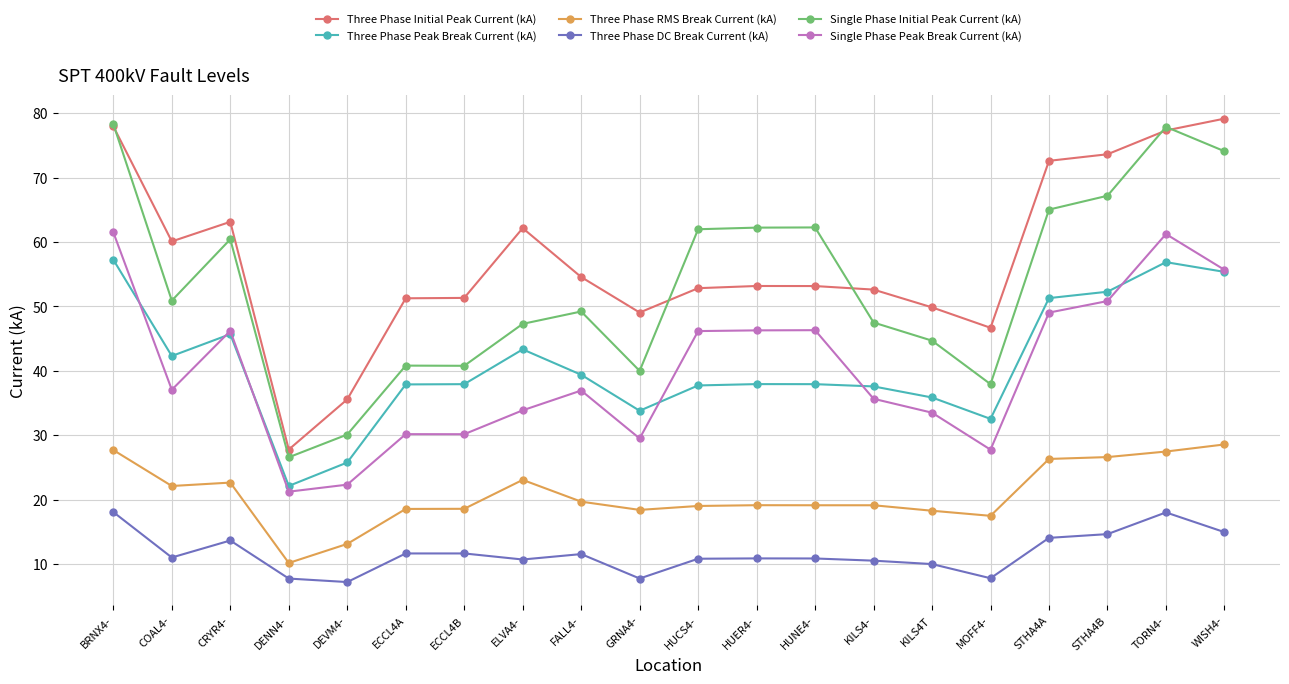

What is the difference between the maximum and minimum values in the Three Phase RMS Break Current (kA) series?

18.4